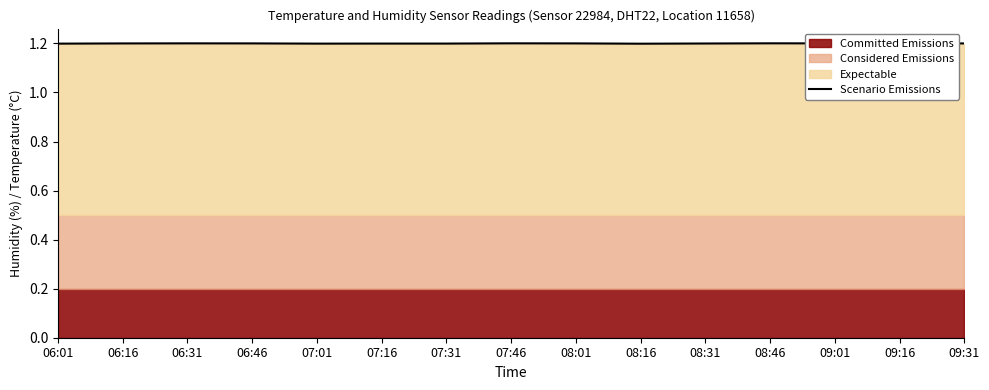

What is the sum of all values?

18.0